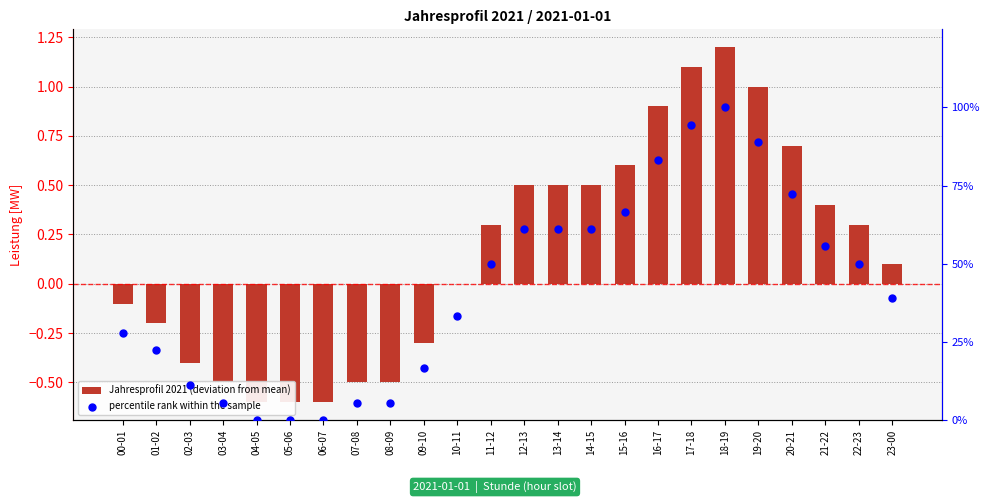

Which series reaches the minimum Y coordinate?

Jahresprofil 2021 (deviation from mean)